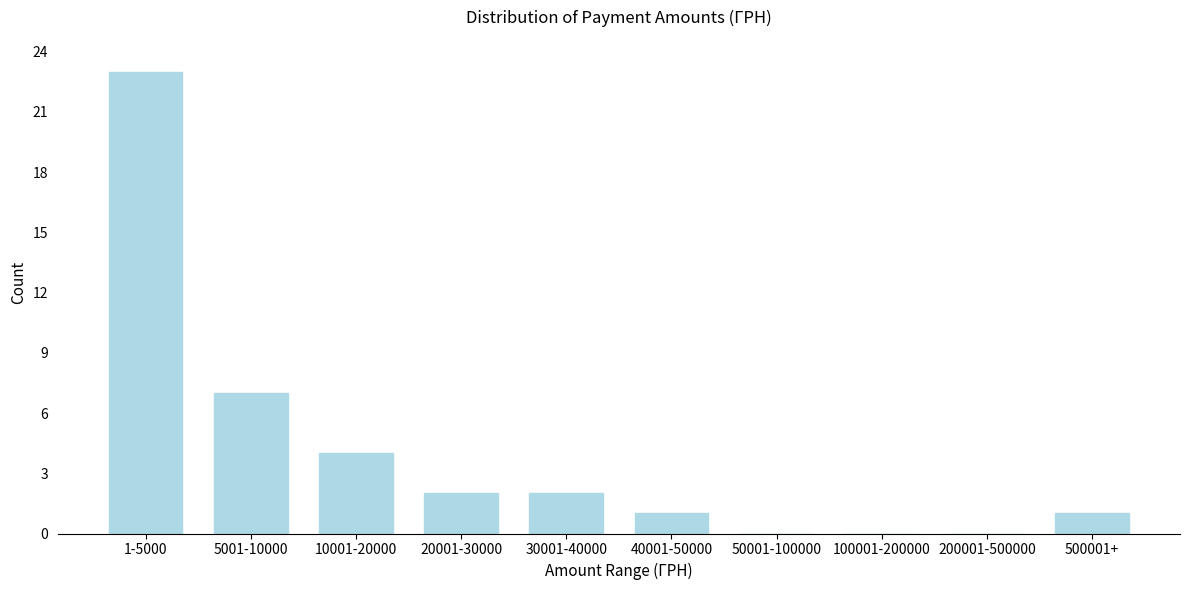

Reading left to right, list all the values displayed in this chart.

1-5000=23	5001-10000=7	10001-20000=4	20001-30000=2	30001-40000=2	40001-50000=1	50001-100000=0	100001-200000=0	200001-500000=0	500001+=1